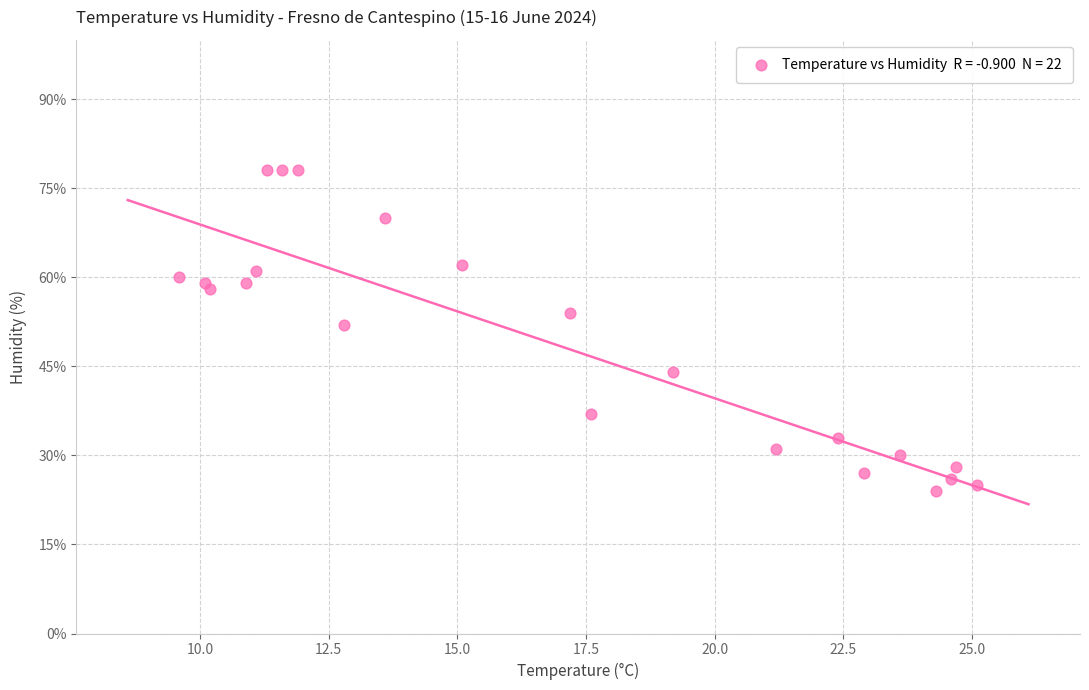

What is the range of Y values (max minus min)?

54